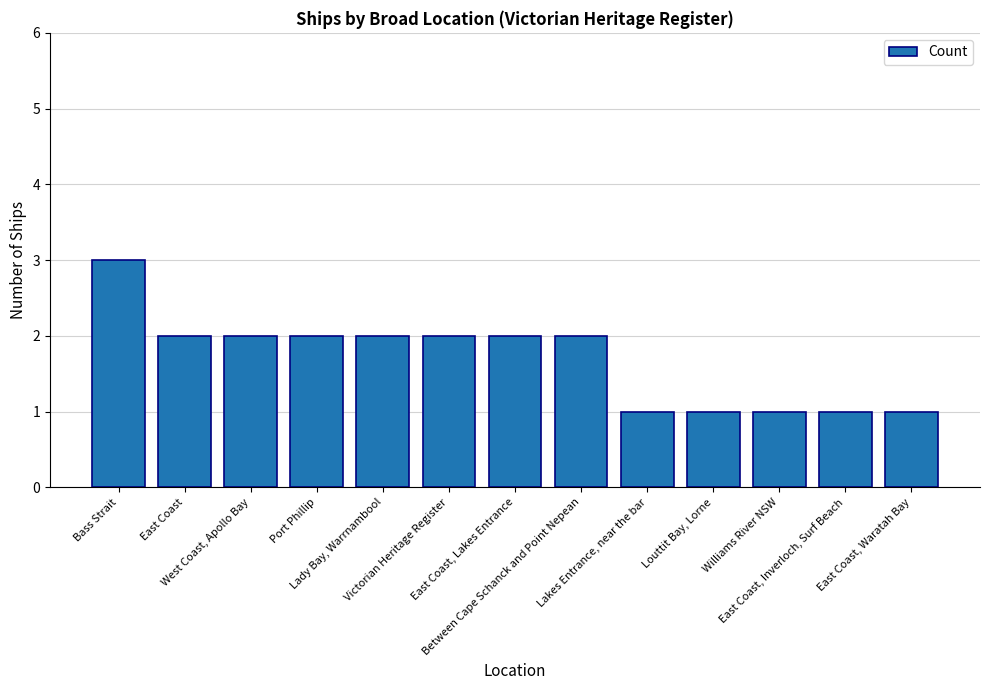

What is the change in value from West Coast, Apollo Bay to Williams River NSW?

-1